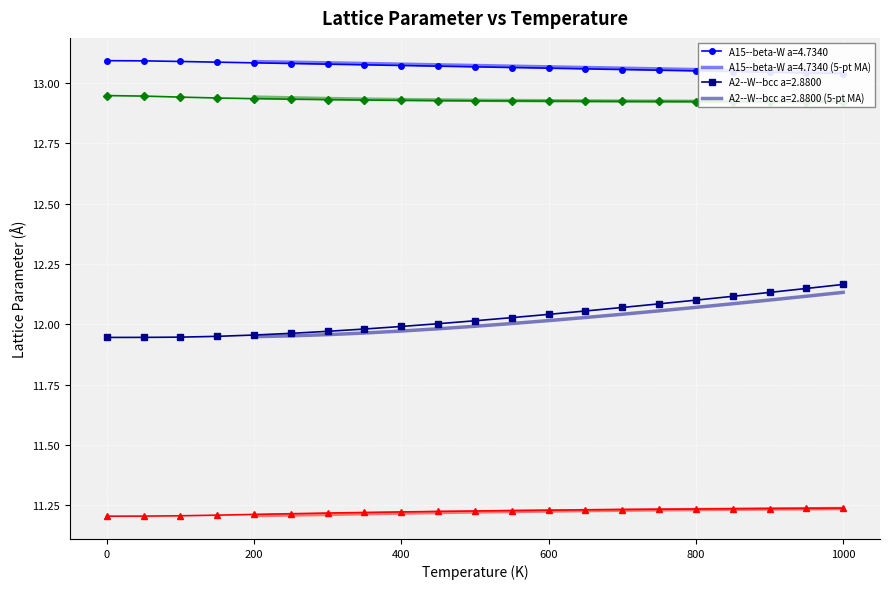

Rank the series at 200.0 from highest to lowest value.

A15--beta-W a=4.7340, oqmd-1214874 a=6.4131, A2--W--bcc a=2.8800, A5--beta-Sn a=4.2880